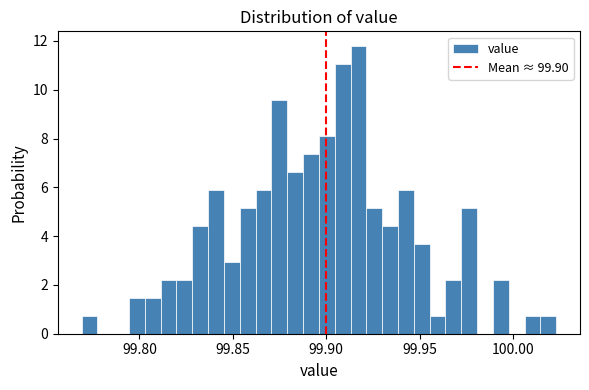

Around what value on the x-axis is the tallest bar? Give the approximate position of its centre, as read against the axis.

99.915